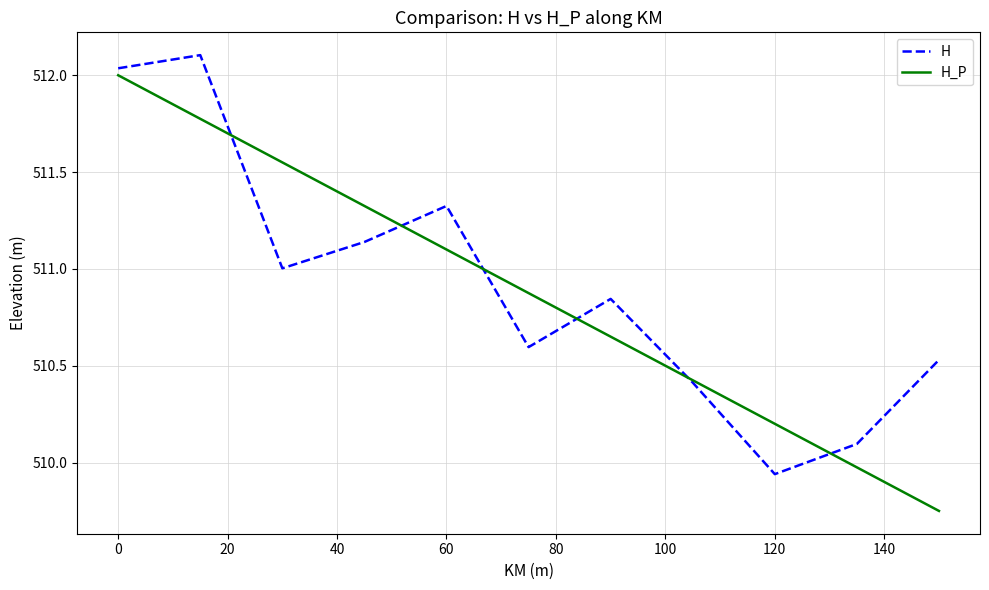

Which series ends up on top after the final intersection of H_P and H?

H